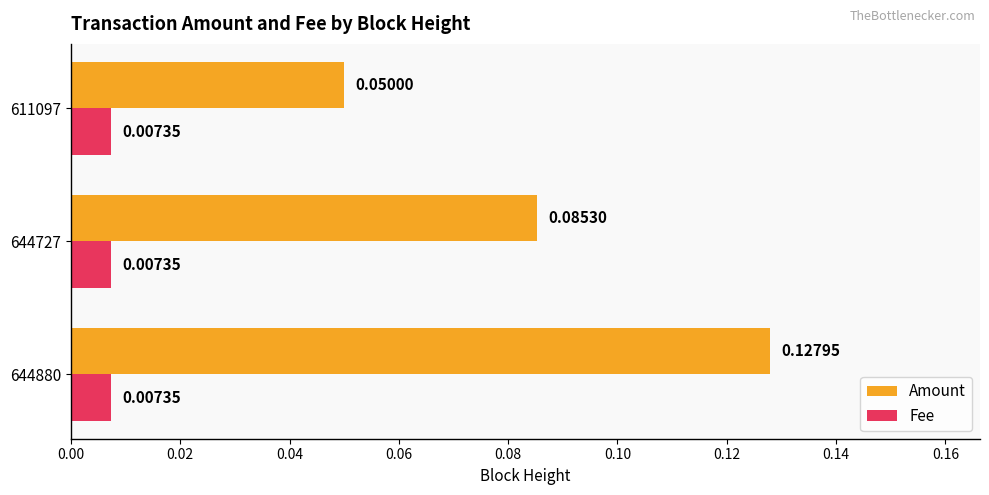

Is the value of Amount at 644727 greater than the value of Fee at 644880?

Yes